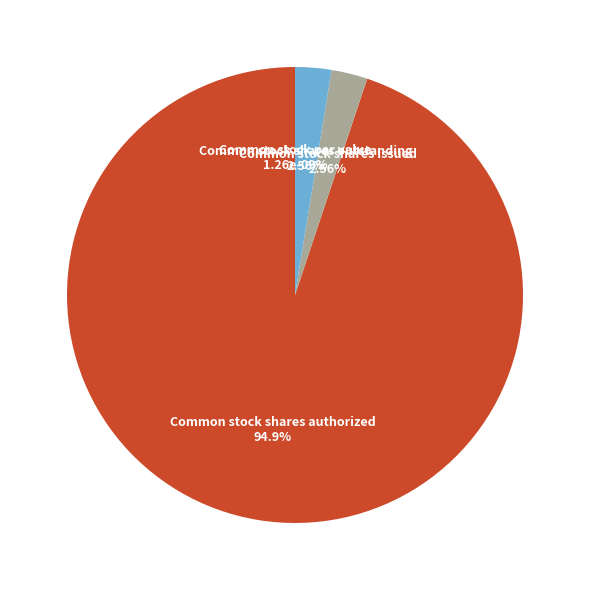

True or false: Common stock shares outstanding accounts for 1% of the total.

False